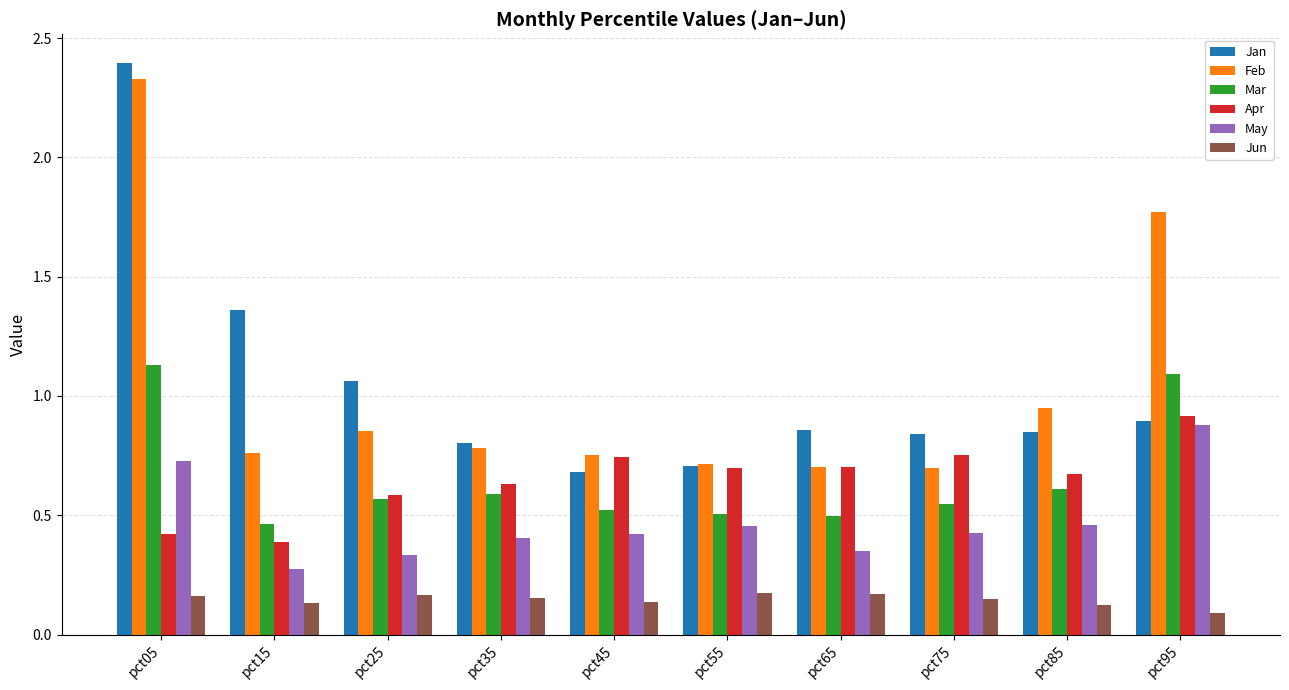

What is the greatest value displayed?

2.4